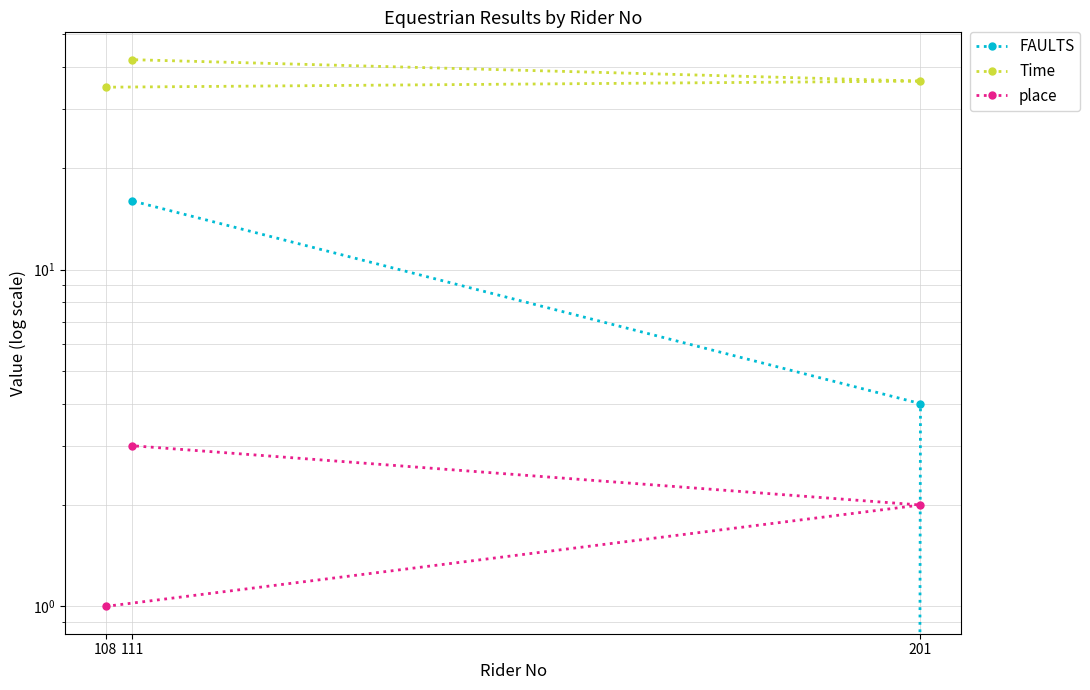

Read the place value at 111.

3.0